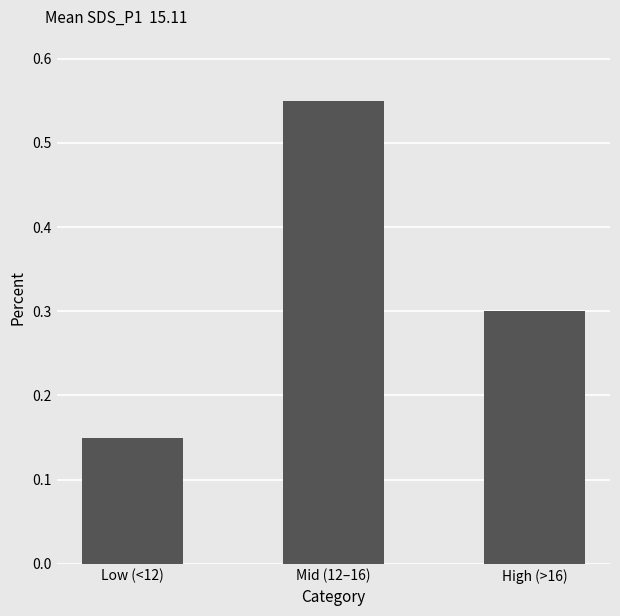

What is the approximate value at High (>16)?

0.3